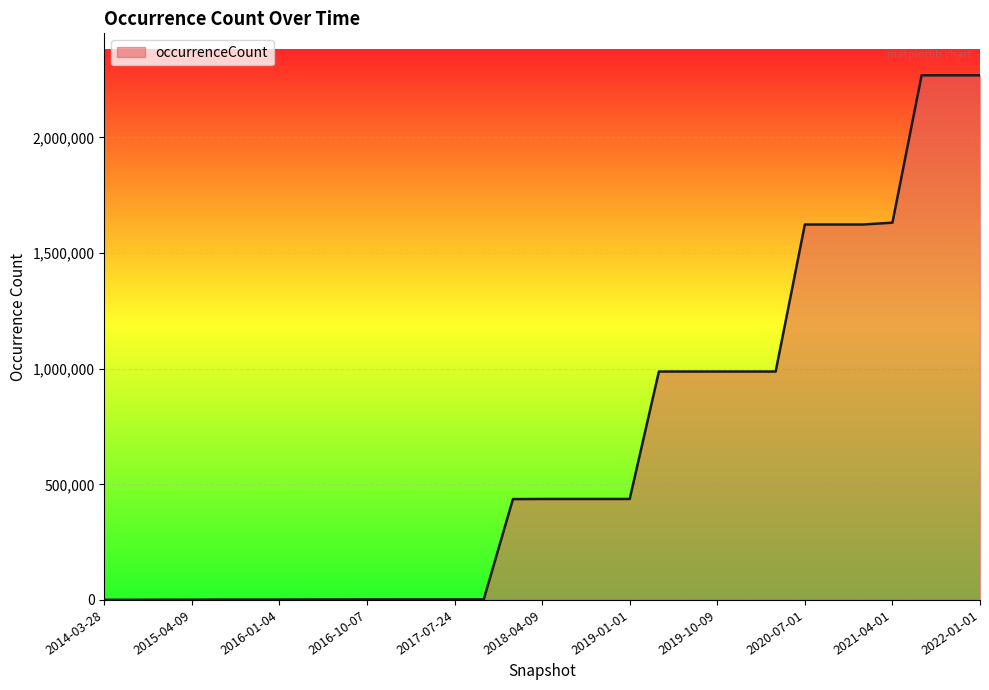

What is the difference between the maximum and minimum values?

2268373